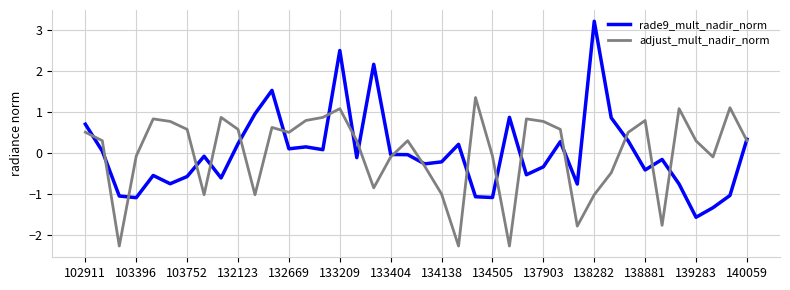

What is the smallest value displayed?

-2.3